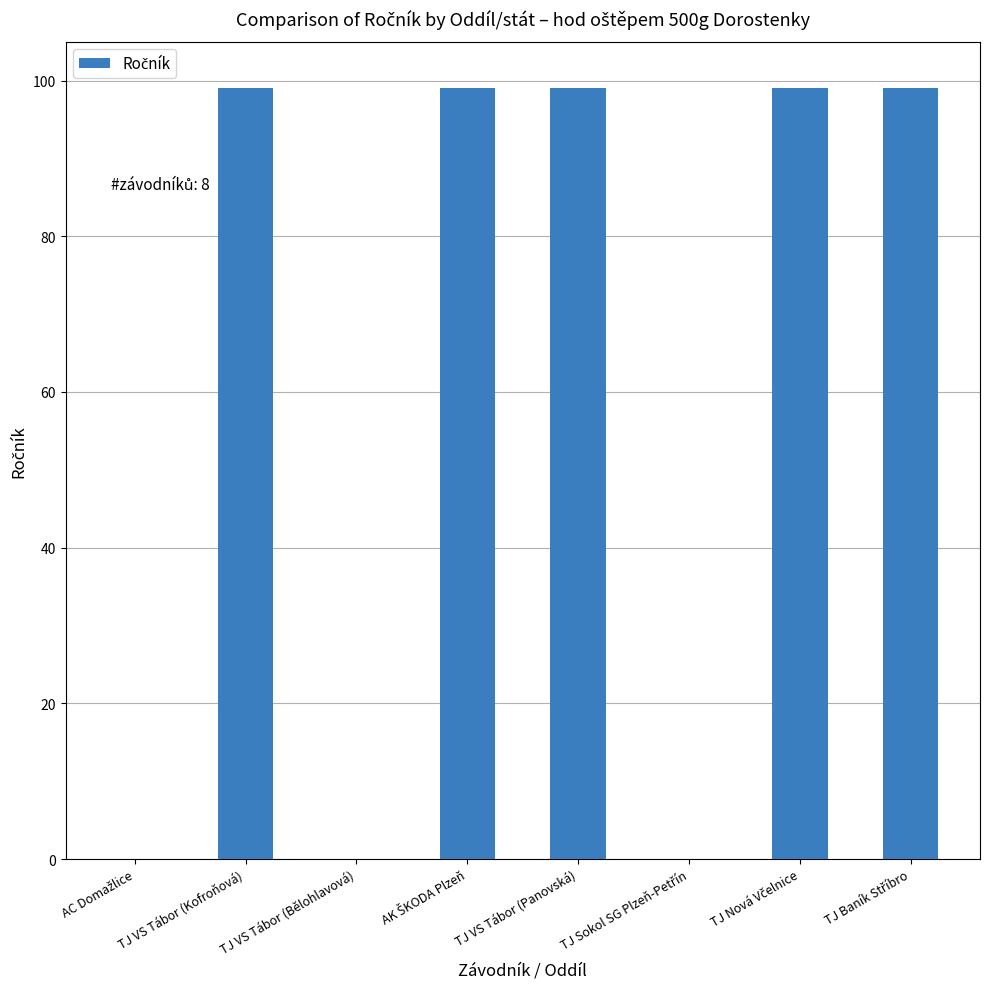

The chart shows a value of 169 at TJ VS Tábor (Kofroňová). True or false?

False